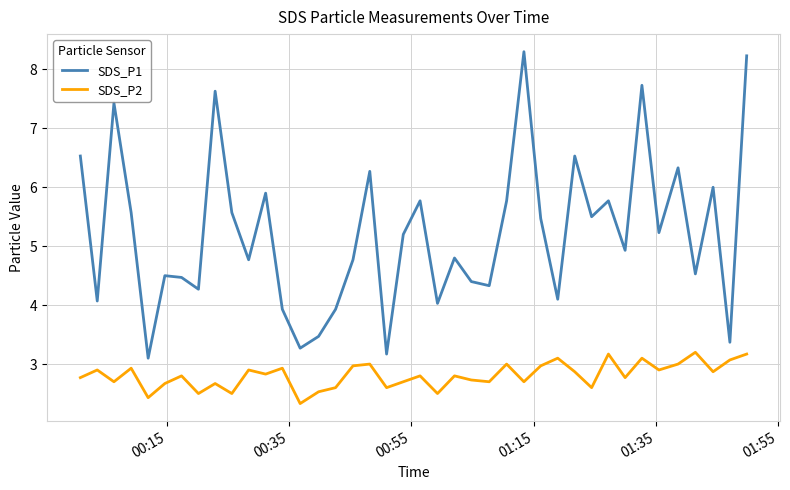

How many categories are shown in the chart?

40